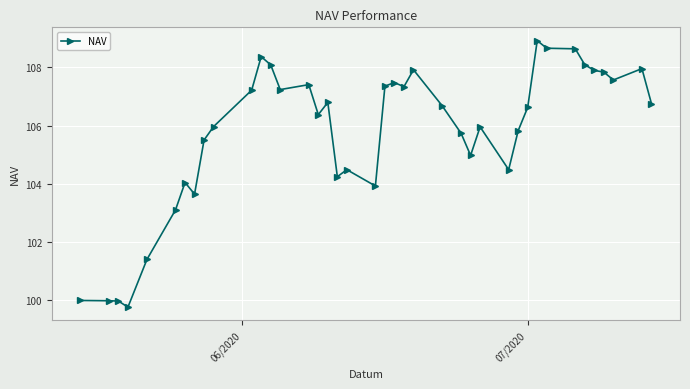

What is the average value?

105.8